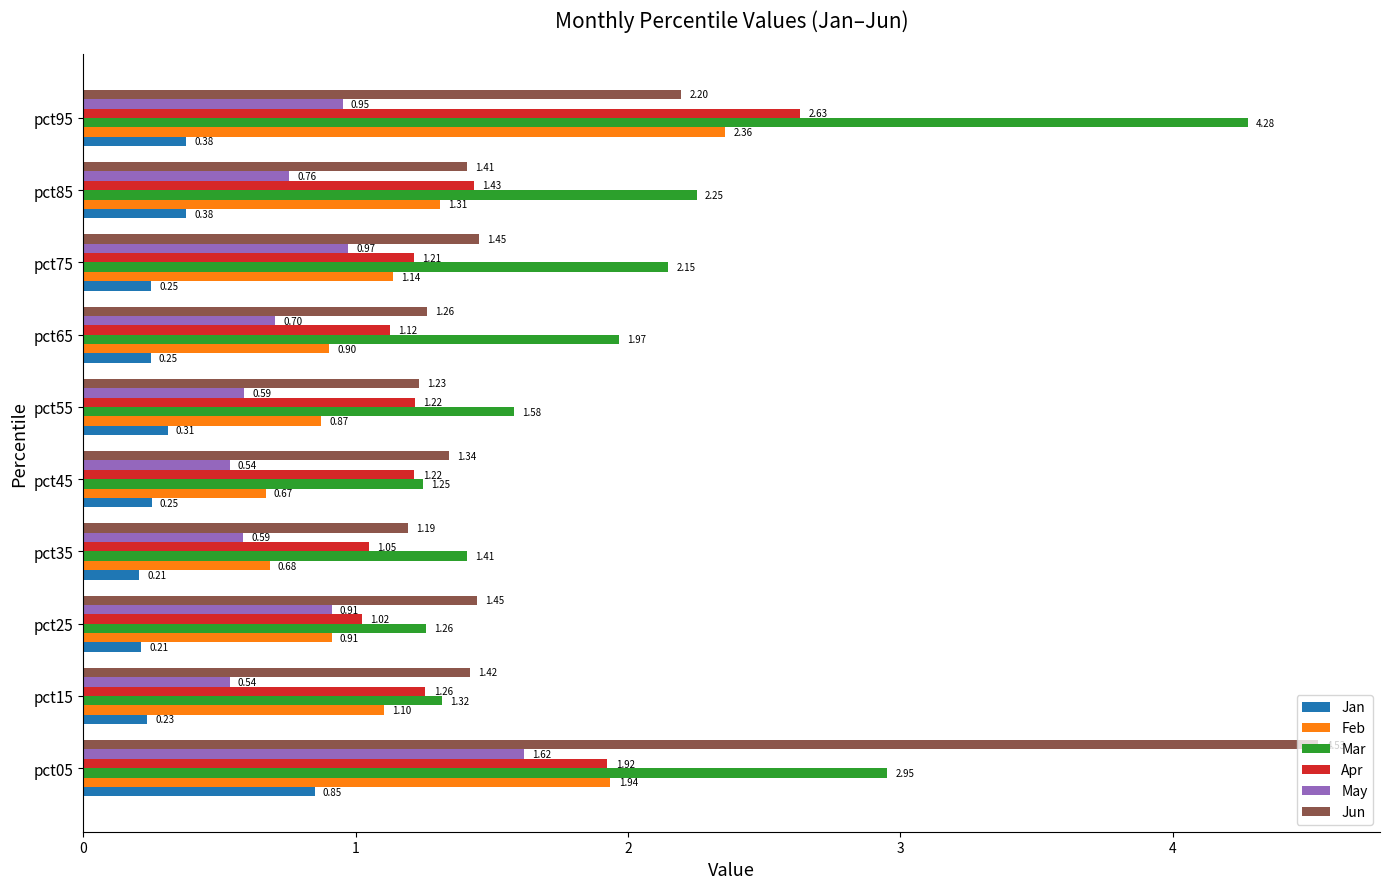

Which series has the largest range (max minus min)?

Jun